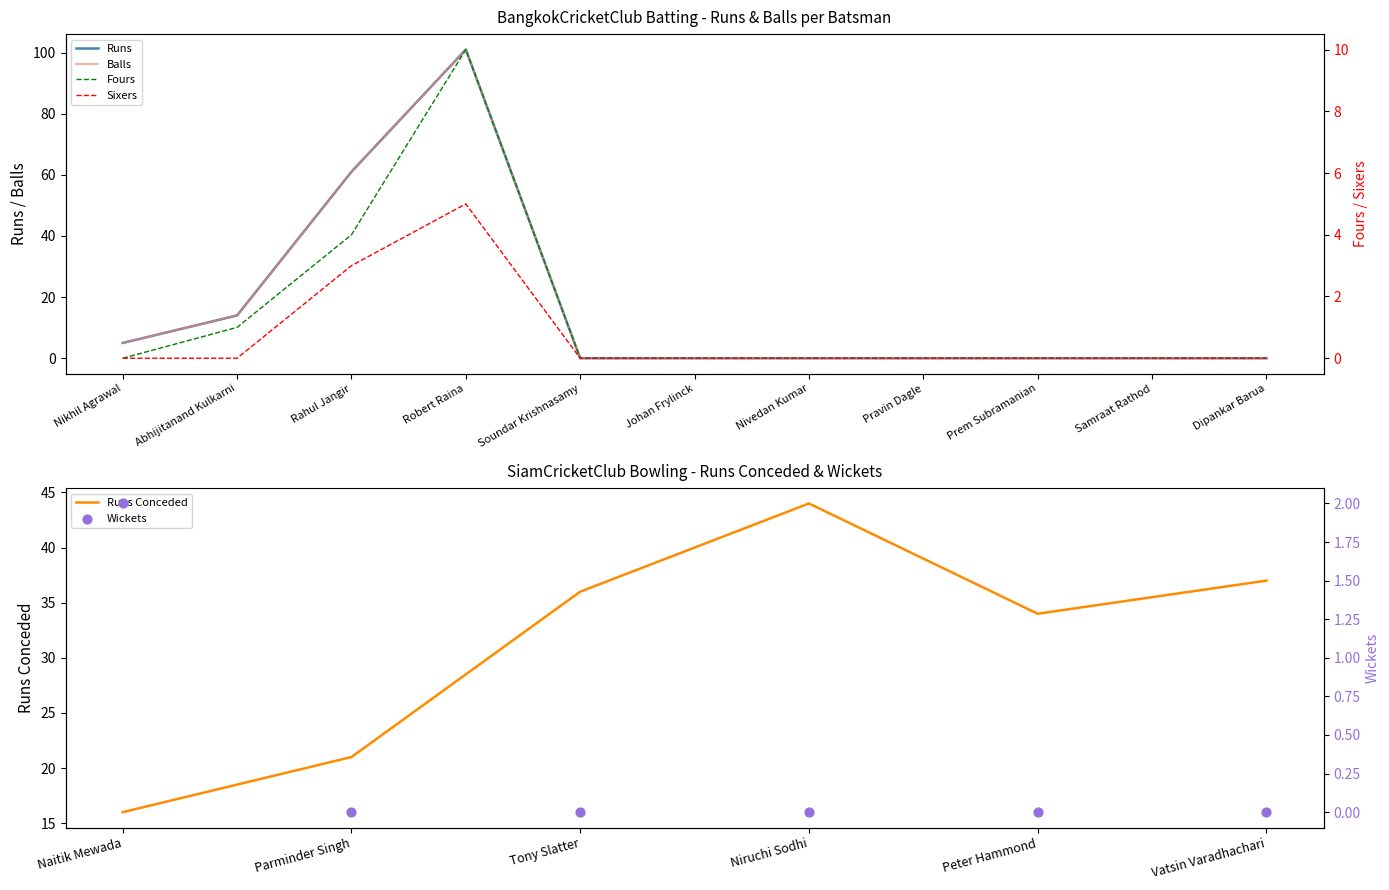

At how many categories does at least one series exceed 37?

2